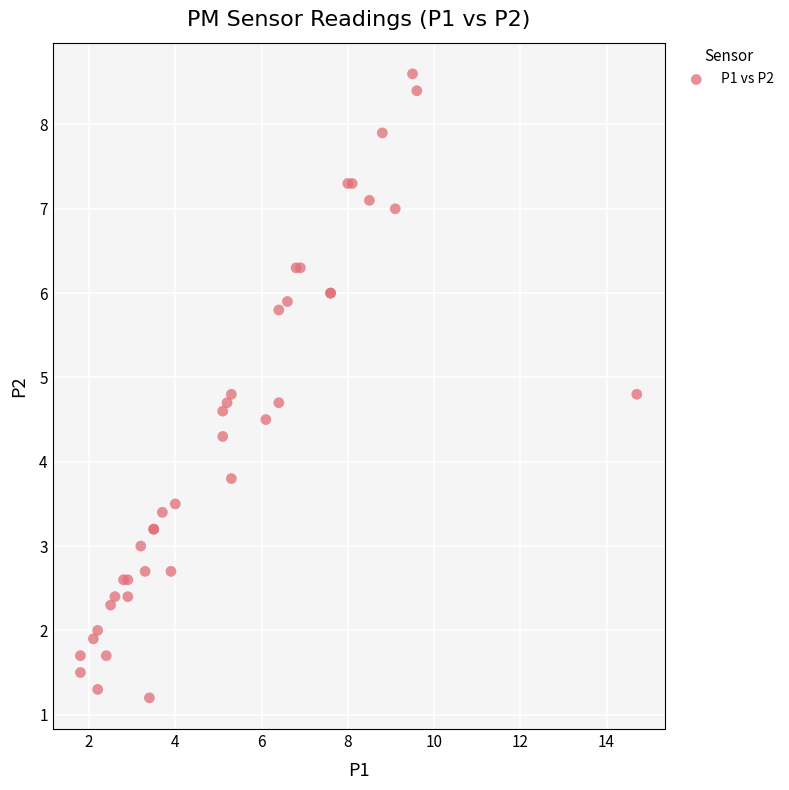

What Y value in the scatter plot is closest to 4?

3.8